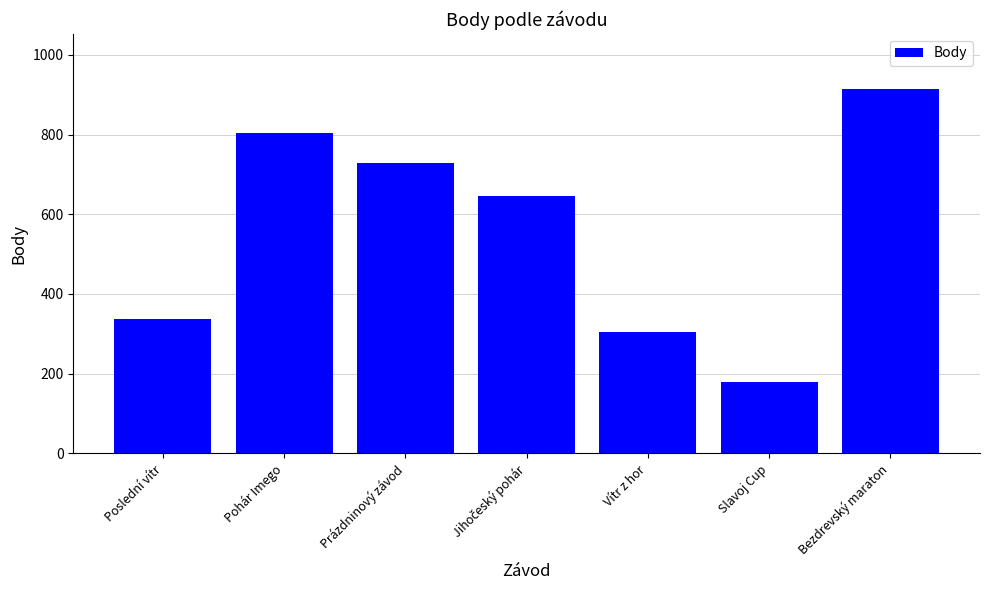

Are the bars grouped side by side (vs. stacked)?

No